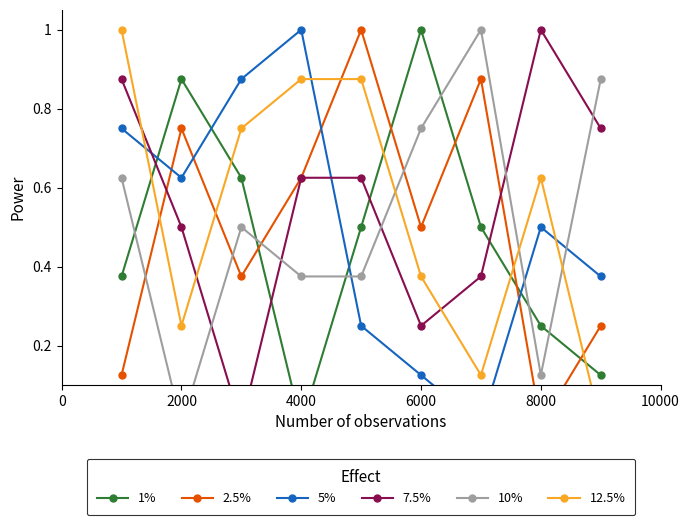

How many lines are shown in the chart?

6